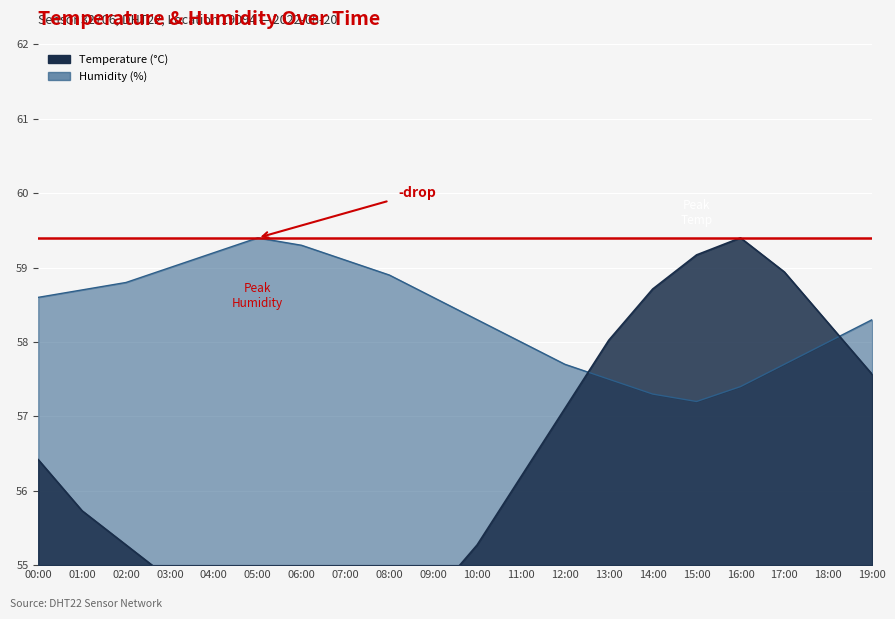

What is the highest value of the humidity series?

59.4